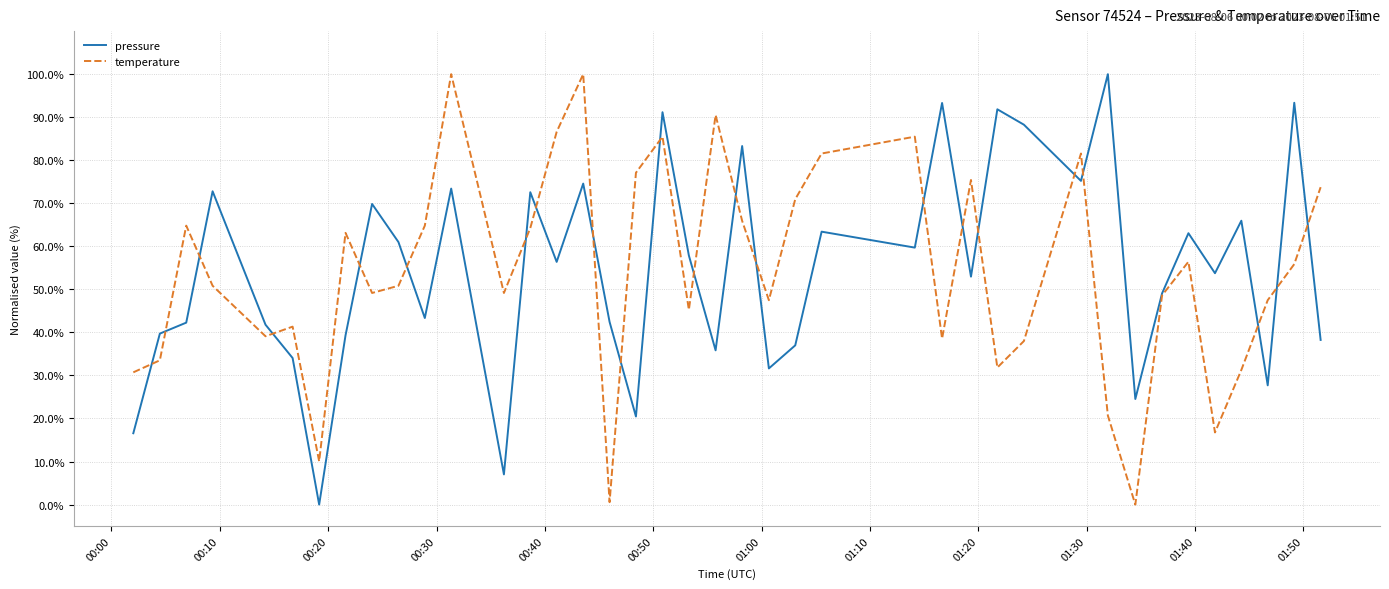

What is the maximum value for pressure?

100.0